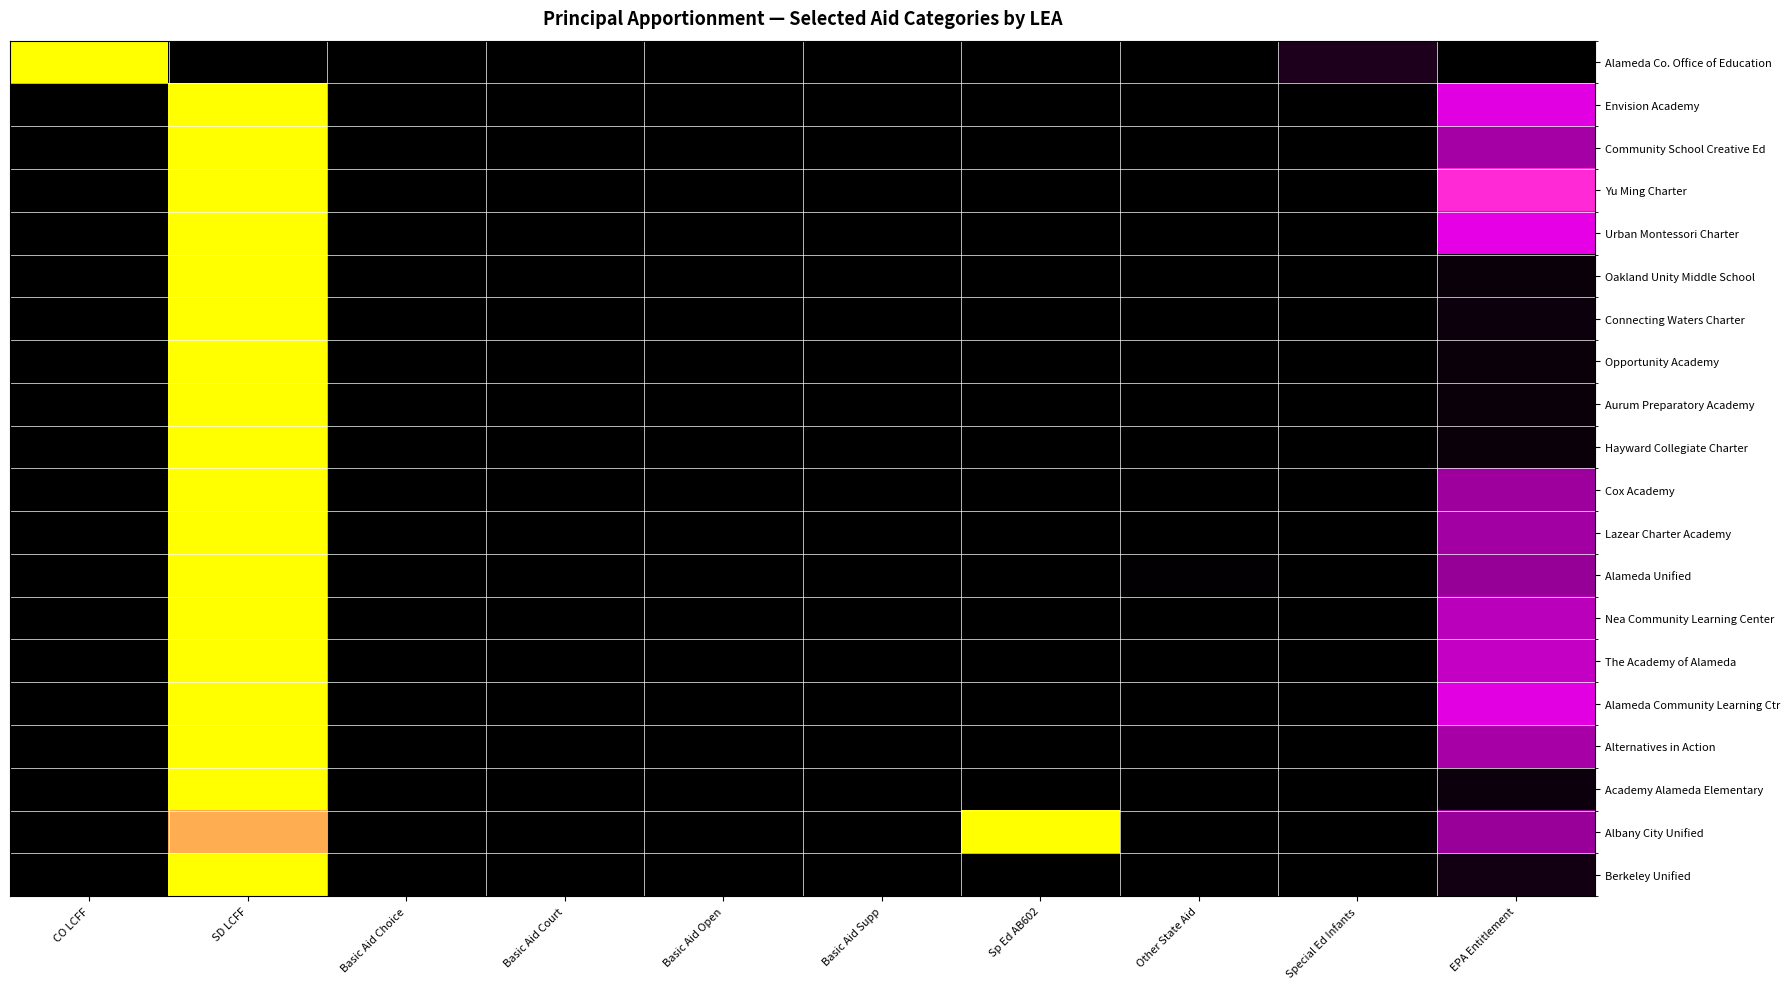

Which has a higher value, CO LCFF or Sp Ed AB602?

CO LCFF